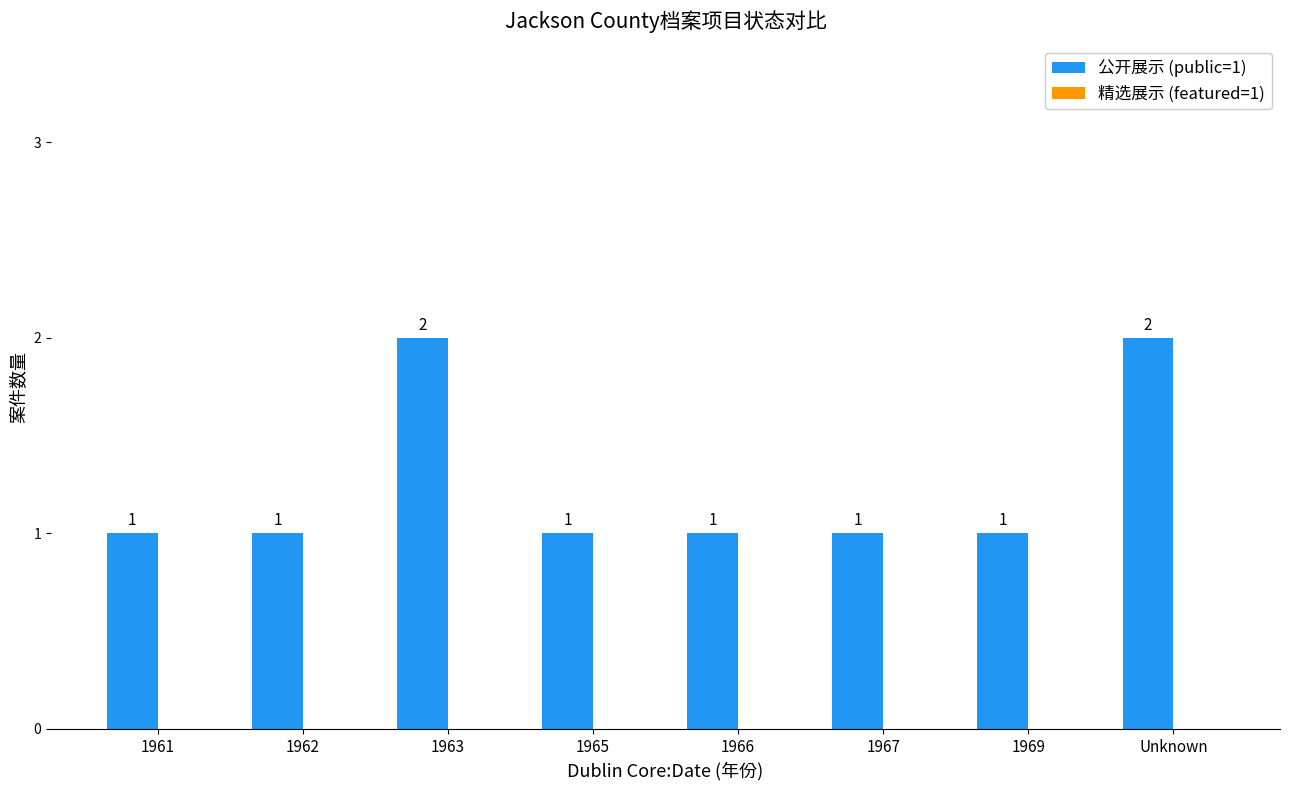

Which has a higher value, Unknown or 1969?

Unknown